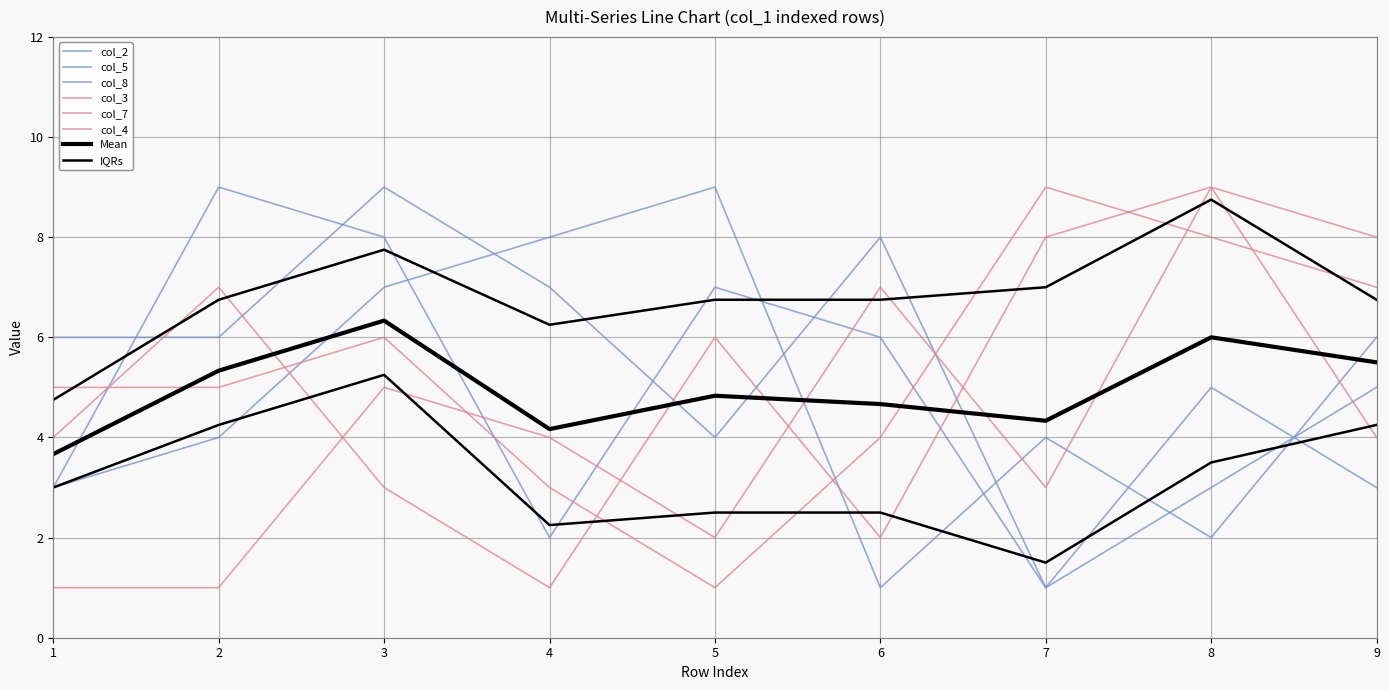

How many data points in col_2 are above 4?

4